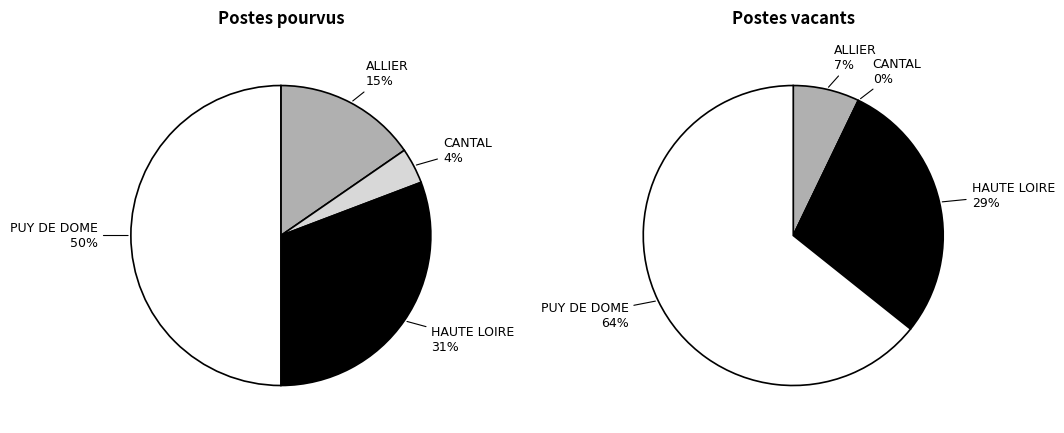

What percentage is NOT represented by HAUTE LOIRE?

69.2%